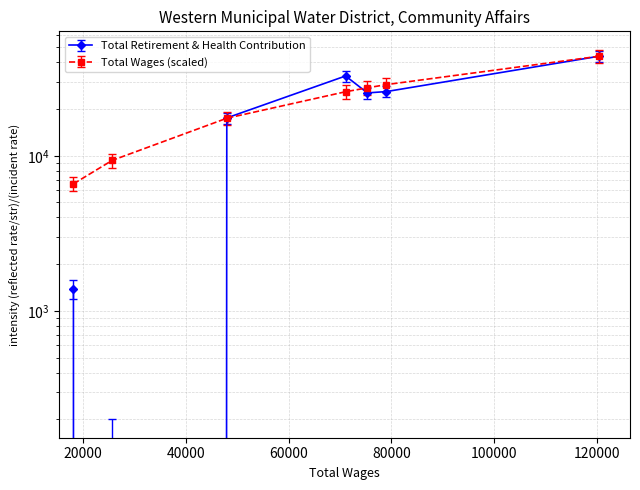

List the labels in order of value, smallest first.

25642.0, 18107.0, 47962.0, 75331.0, 79008.0, 71086.0, 120430.0